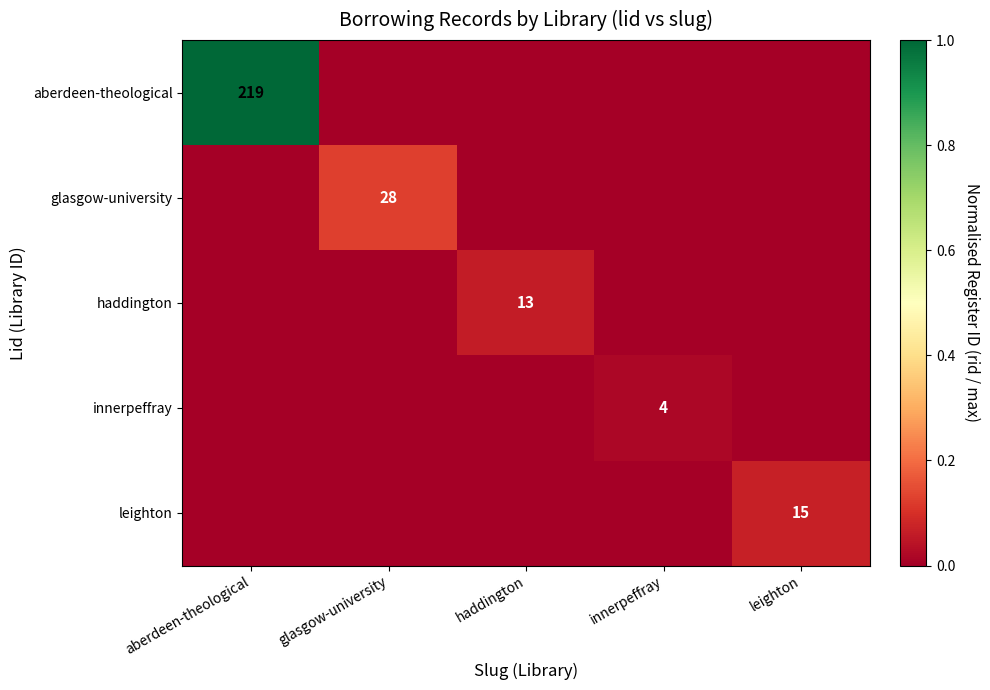

The value of leighton at leighton is 20. True or false?

False